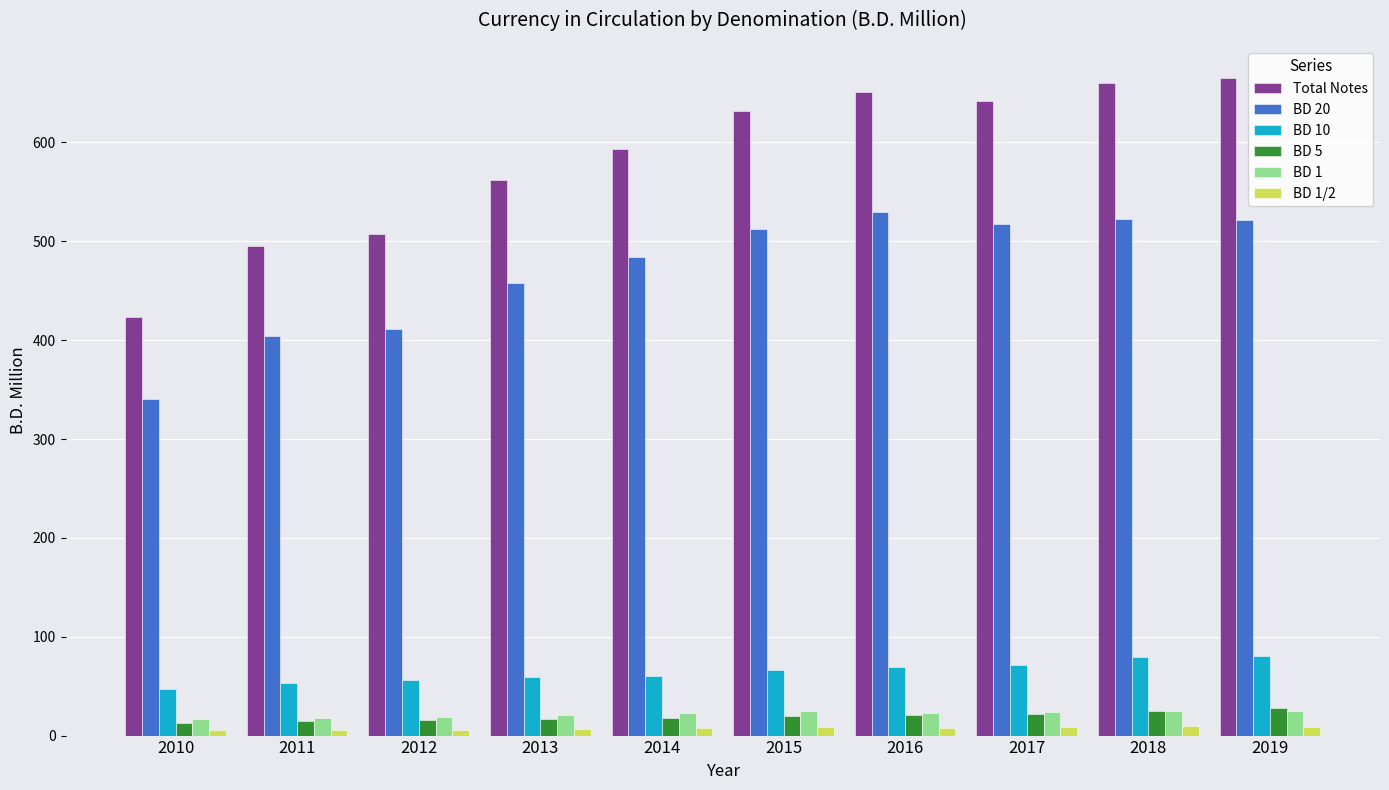

Is it true that BD 1 equals 23.2 at 2016?

True